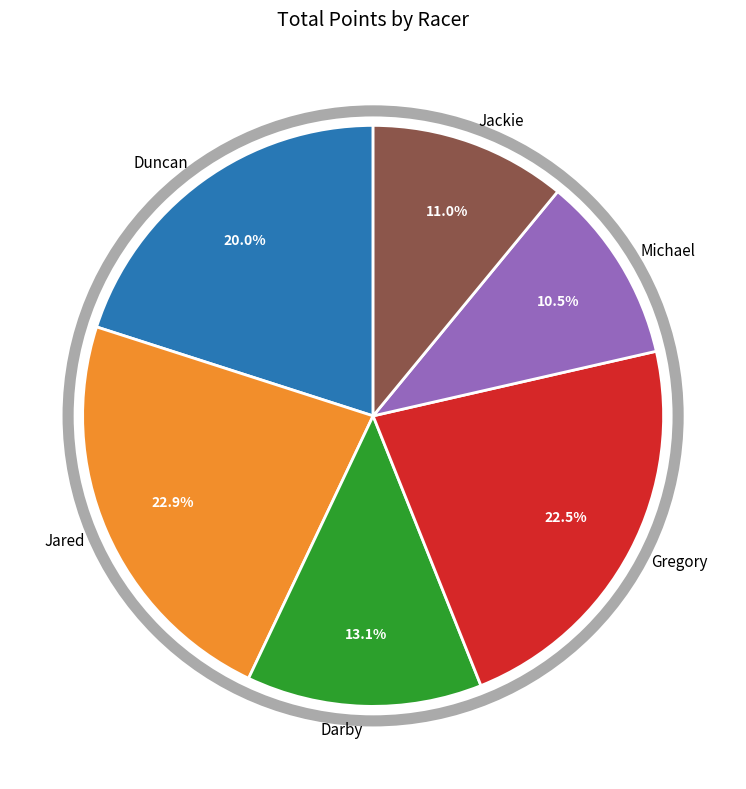

Does Gregory represent more than half of the total?

No